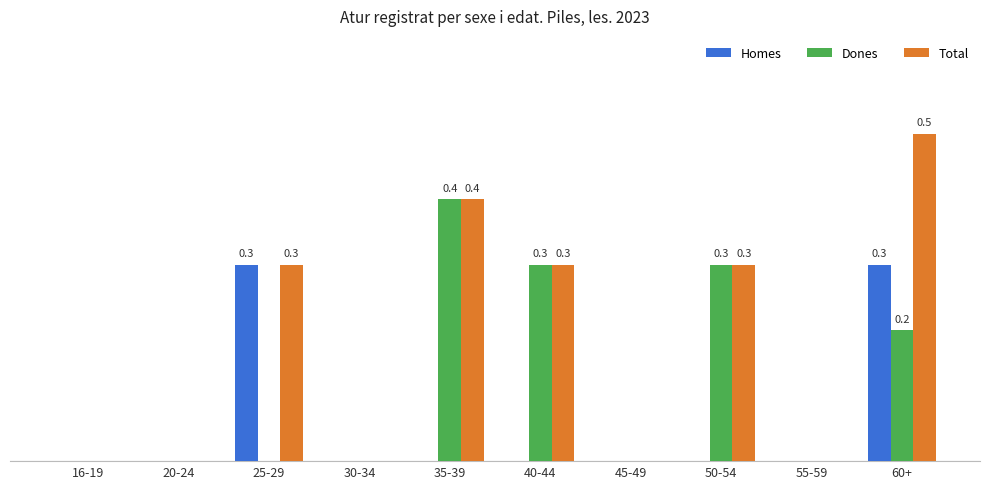

Are the bars grouped side by side (vs. stacked)?

Yes